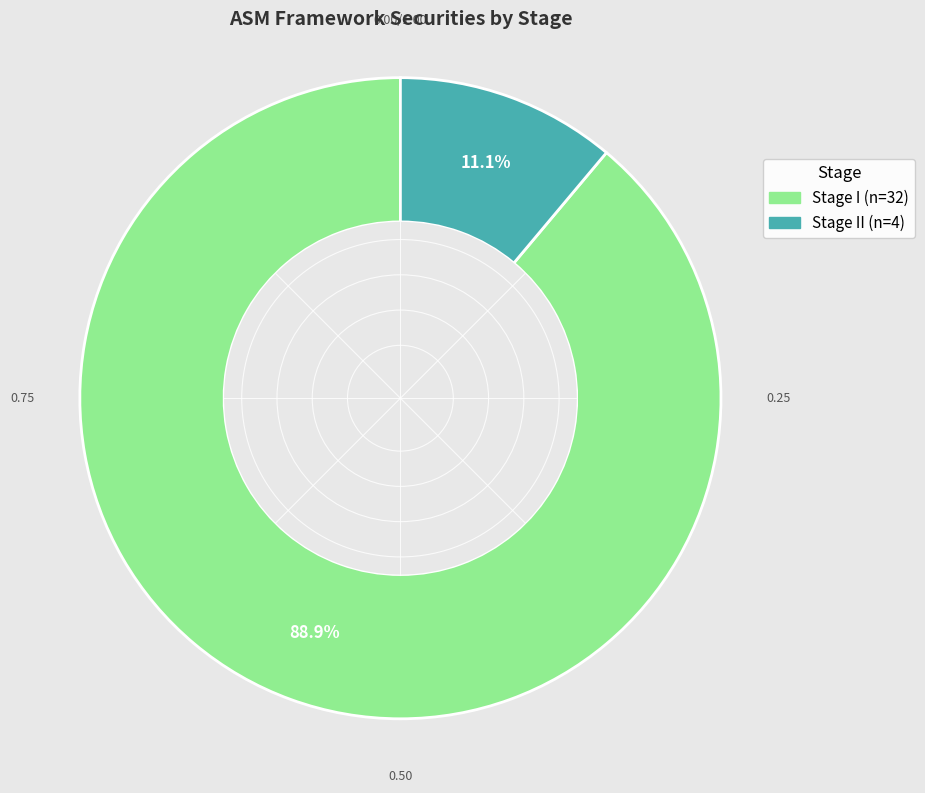

Is there any slice that represents more than half of the pie?

Yes